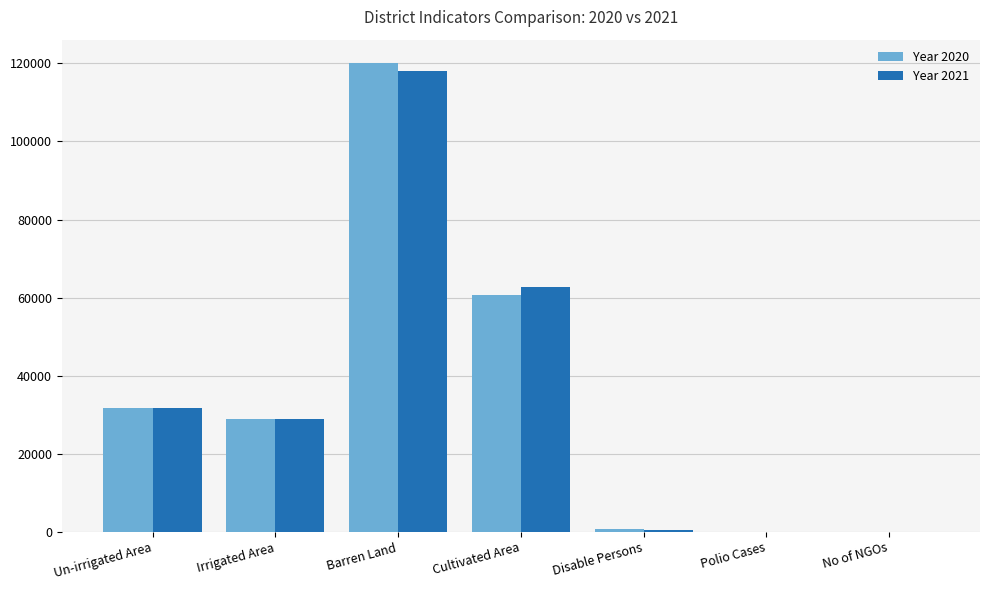

What is the greatest value displayed?

120072